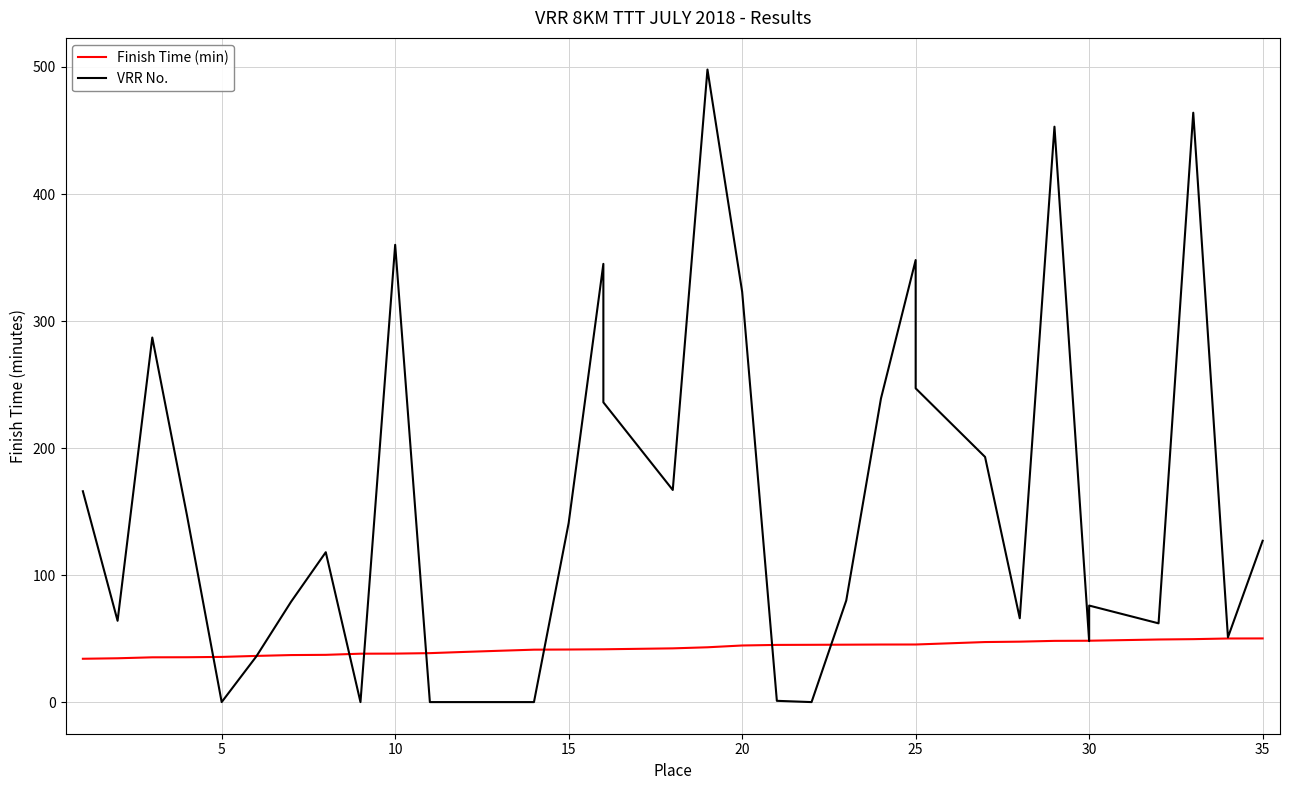

How many data points in VRR No. are above 118?

17